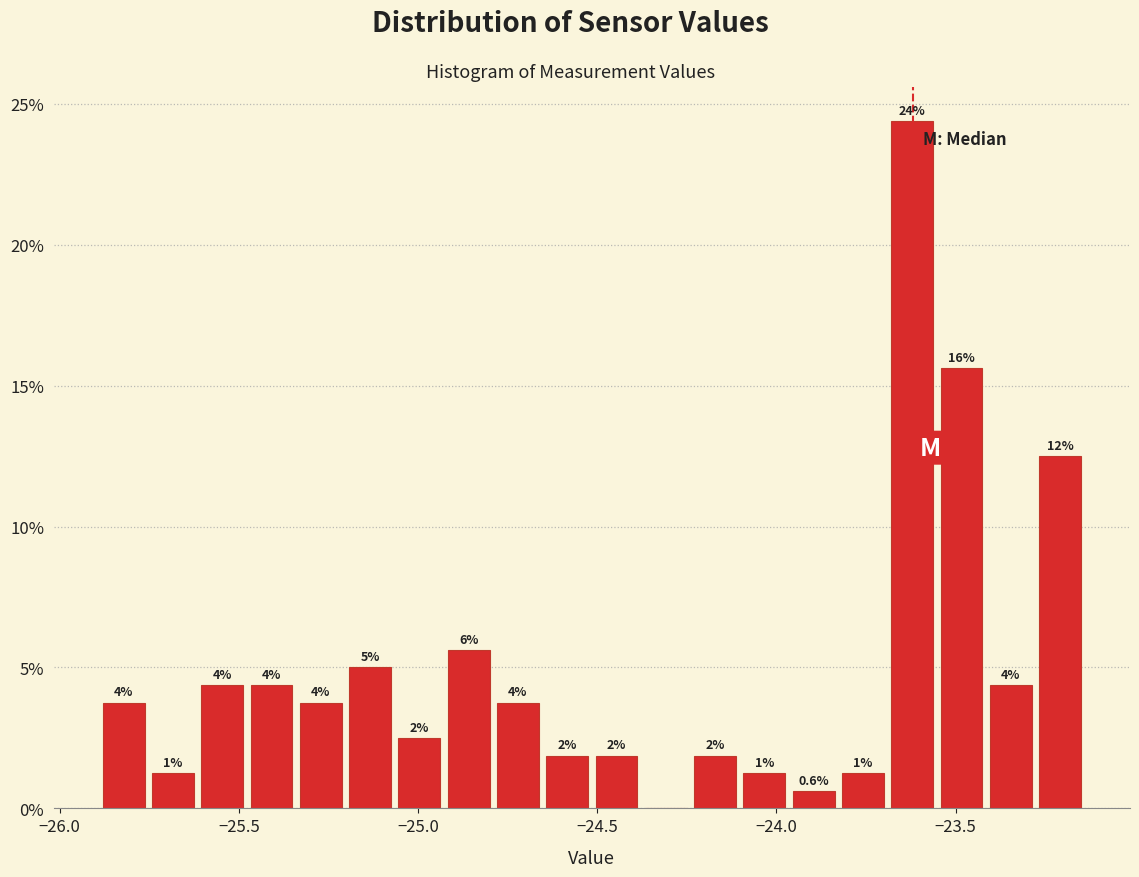

Read against the x-axis, roughly where is the centre of the tallest bar?

-23.60